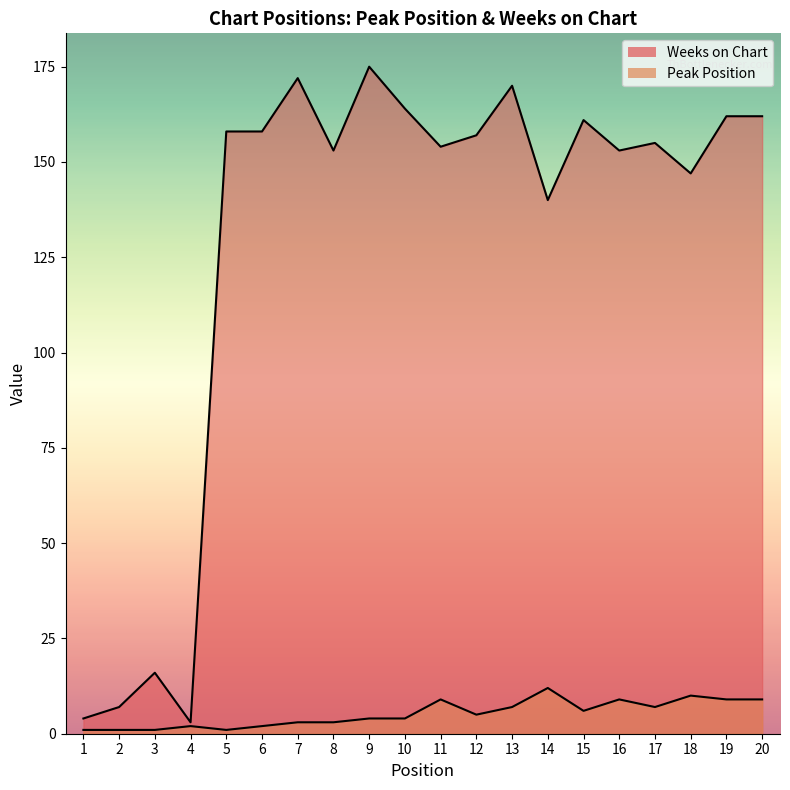

What is the difference between the maximum and second lowest values in the Peak Position series?

11